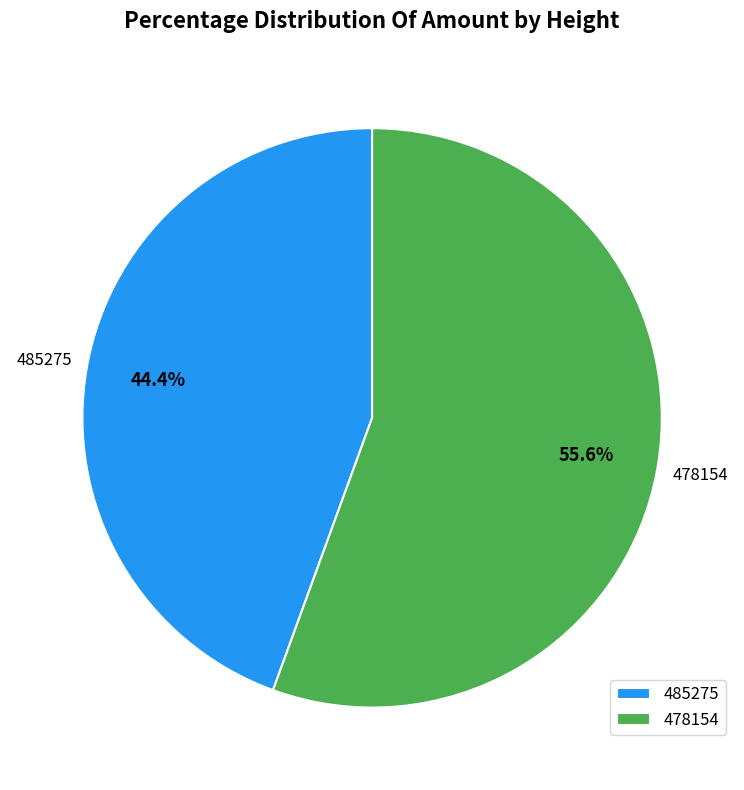

Is the sum of 478154 and 485275 greater than half?

Yes